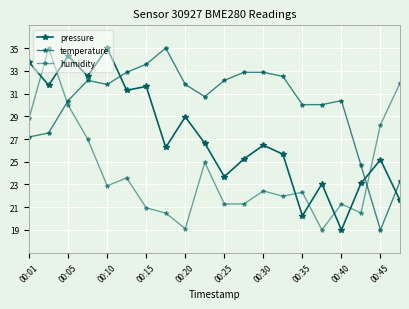

How many intersections are there between temperature and pressure?

3